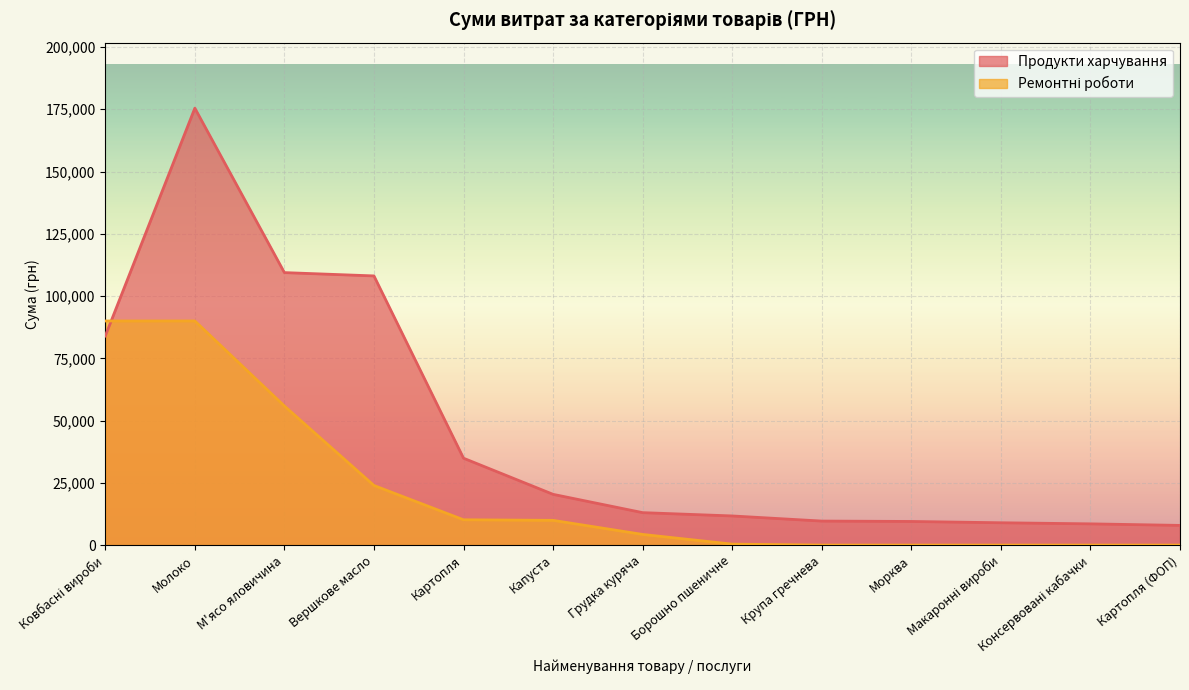

How many lines are shown in the chart?

2